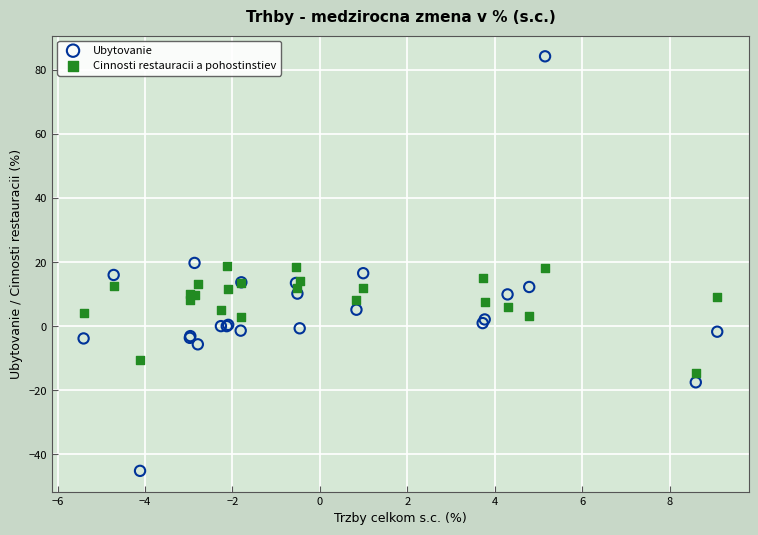

What is the X range (max minus min) for the scatter plot?

14.5